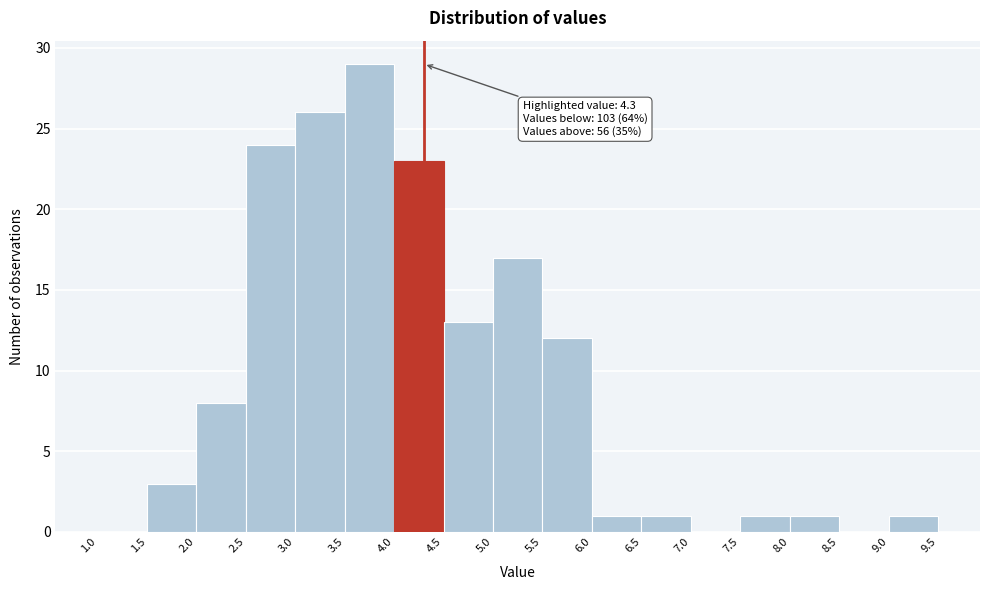

Over which range of the x-axis is the bar tallest?

3.5 to 4.0